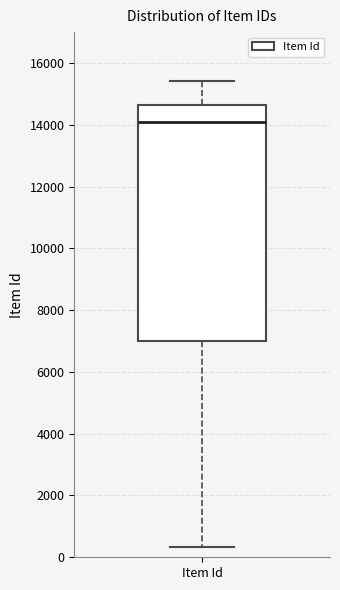

Read this box plot against the y-axis: the position of the median line, the range covered by the box, and the ends of both whiskers. The values are not printed on the chart, so give them approximately, as read against the axis.

median 14200, box 7000 to 14600, whiskers 400 to 15400